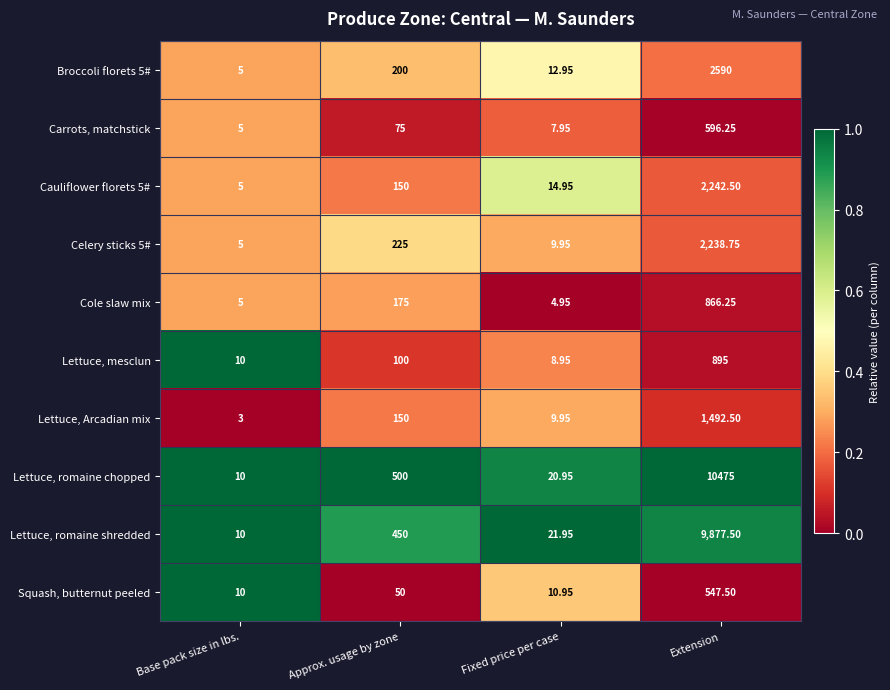

Which category has the highest value in the Celery sticks 5# series?

Extension